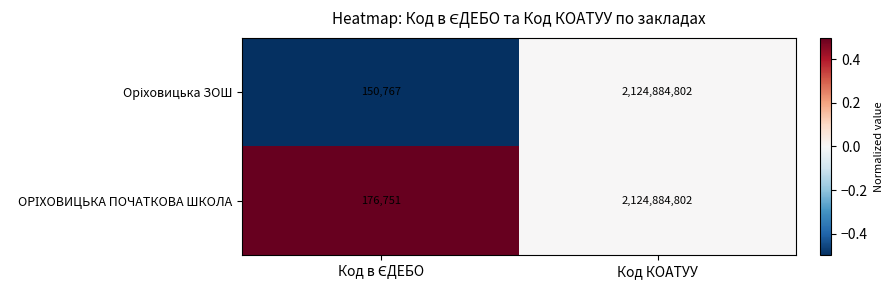

Which label corresponds to the largest value in the chart?

Код КОАТУУ